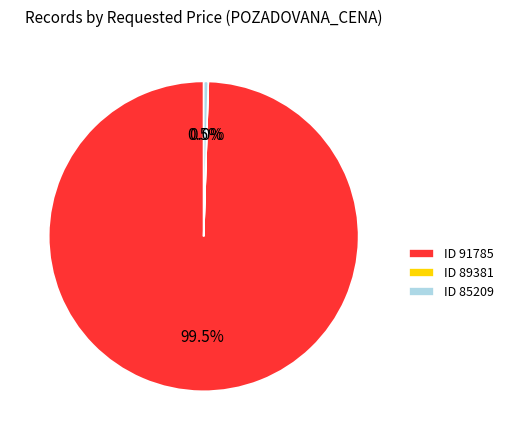

What portion of the pie excludes ID 85209?

99.5%